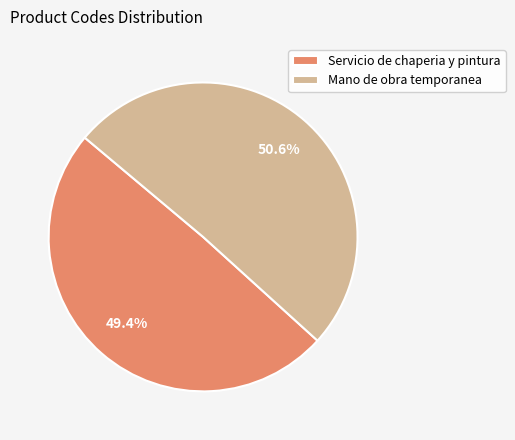

The Servicio de chaperia y pintura slice represents 39% of the pie. True or false?

False